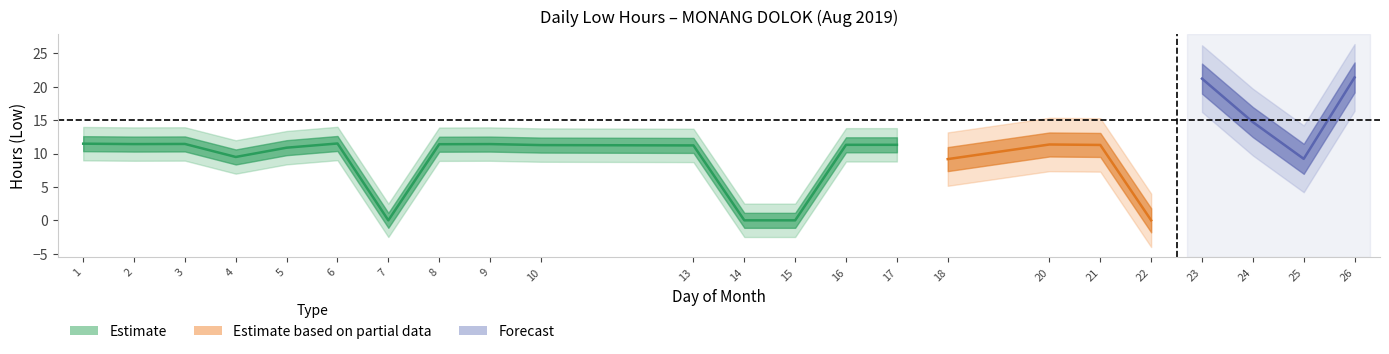

What is the difference between the maximum and minimum values?

21.4